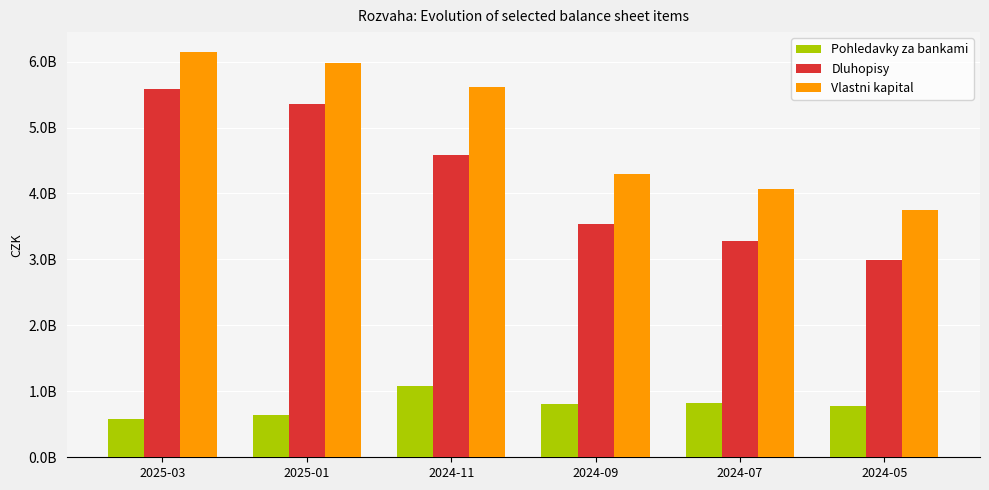

Rank the categories by Vlastni kapital value from highest to lowest.

2025-03, 2025-01, 2024-11, 2024-09, 2024-07, 2024-05